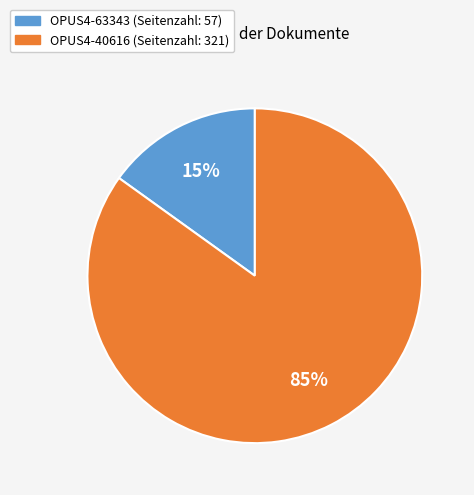

The OPUS4-40616 slice represents 90% of the pie. True or false?

False